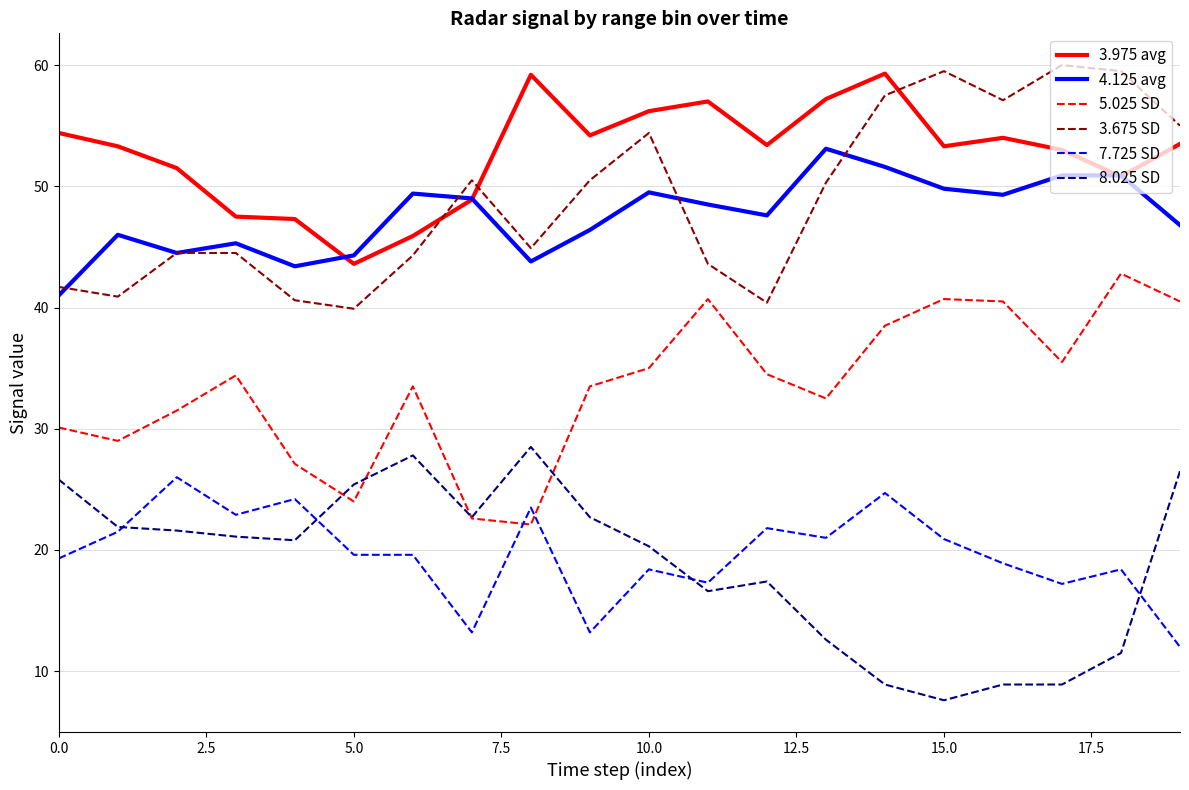

What is the difference between the maximum and second lowest values in the 8.025 SD series?

19.6